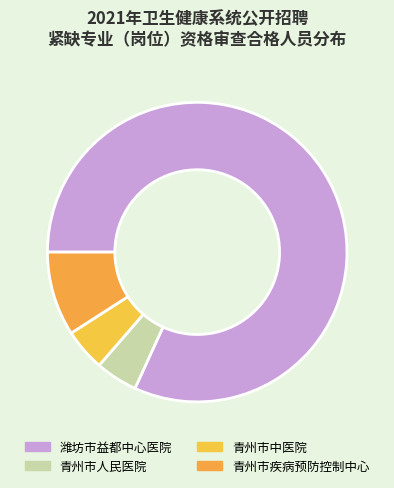

True or false: 潍坊市益都中心医院 accounts for 82% of the total.

True